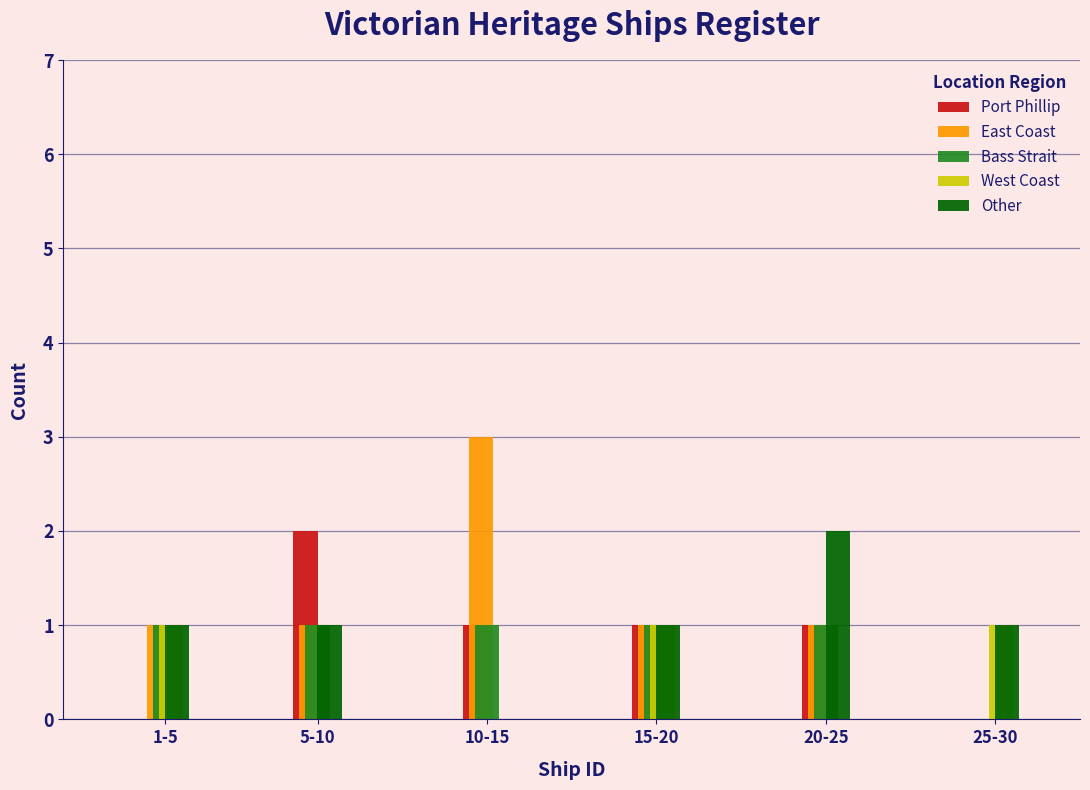

Reading left to right, extract all data points from this chart.

Port Phillip: 1-5=0	5-10=2	10-15=1	15-20=1	20-25=1	25-30=0
East Coast: 1-5=1	5-10=1	10-15=3	15-20=1	20-25=1	25-30=0
Bass Strait: 1-5=1	5-10=1	10-15=1	15-20=1	20-25=1	25-30=0
West Coast: 1-5=1	5-10=0	10-15=0	15-20=1	20-25=0	25-30=1
Other: 1-5=1	5-10=1	10-15=0	15-20=1	20-25=2	25-30=1